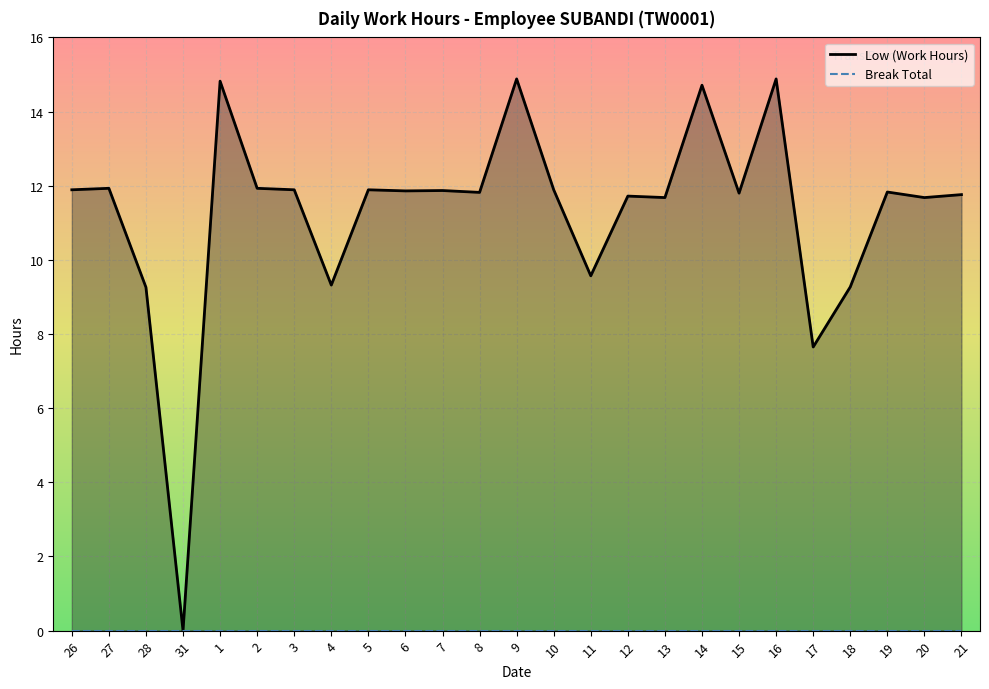

Is it true that the value at 2 is 8.2?

False